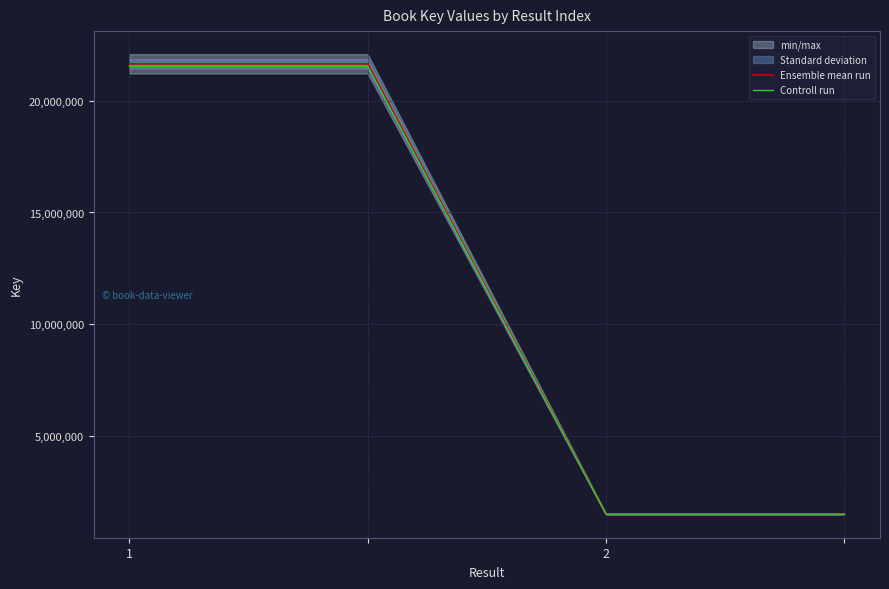

Reading left to right, extract all data points from this chart.

Ensemble mean run: 21637585.0	21637585.0	1537002.0	1537002.0
Controll run: 21529397.1	21529397.1	1529317.0	1529317.0